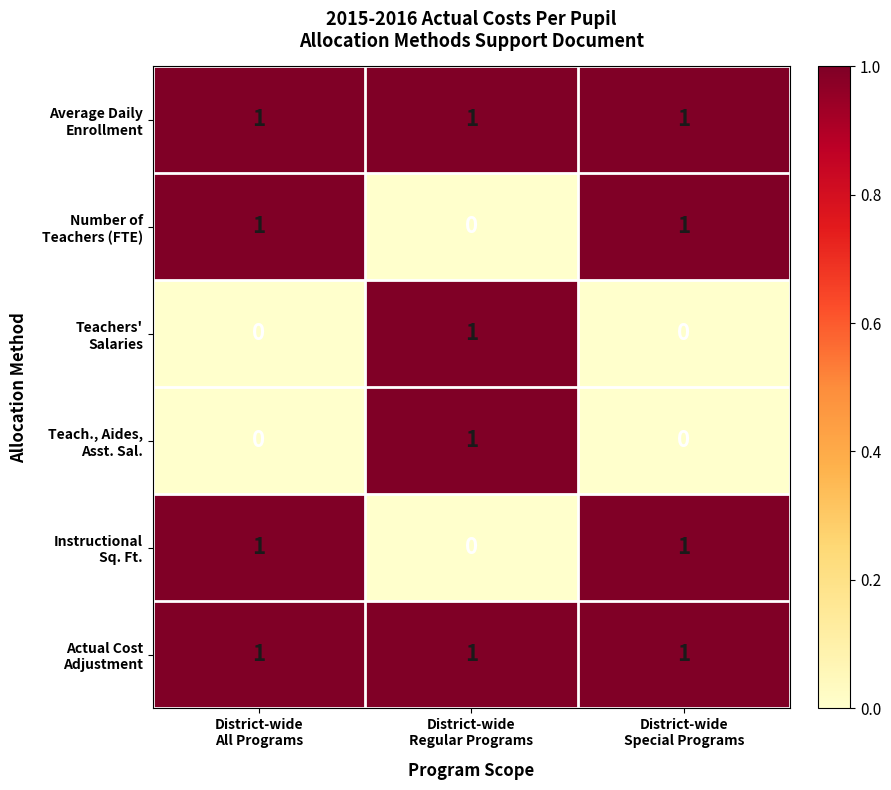

At how many categories does at least one series exceed 0?

3